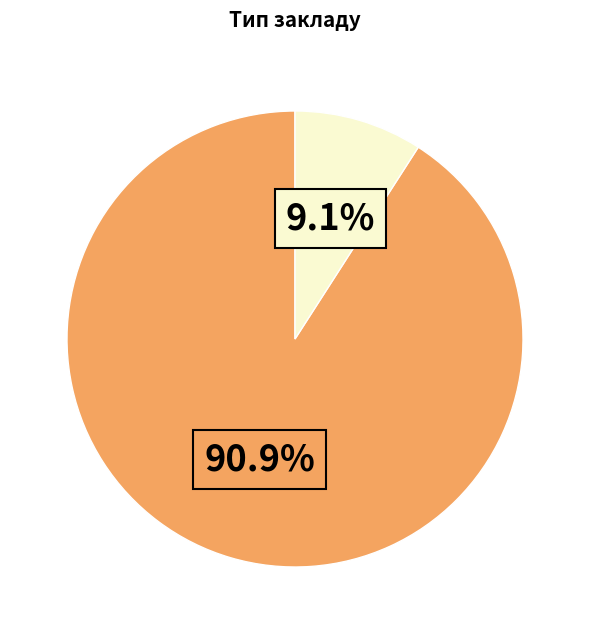

Does any single category account for the majority?

Yes